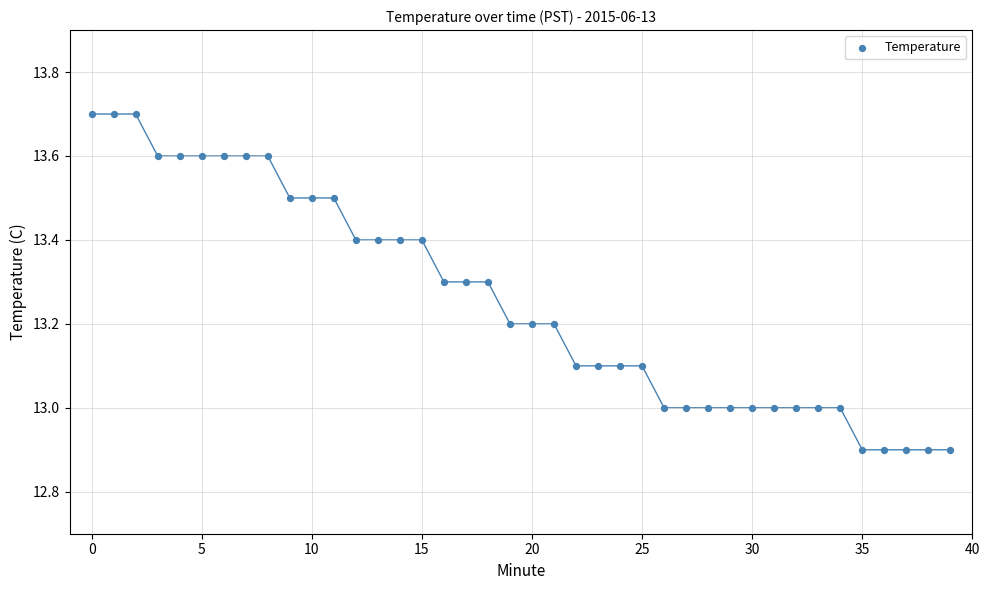

What is the range of Y values (max minus min)?

0.8